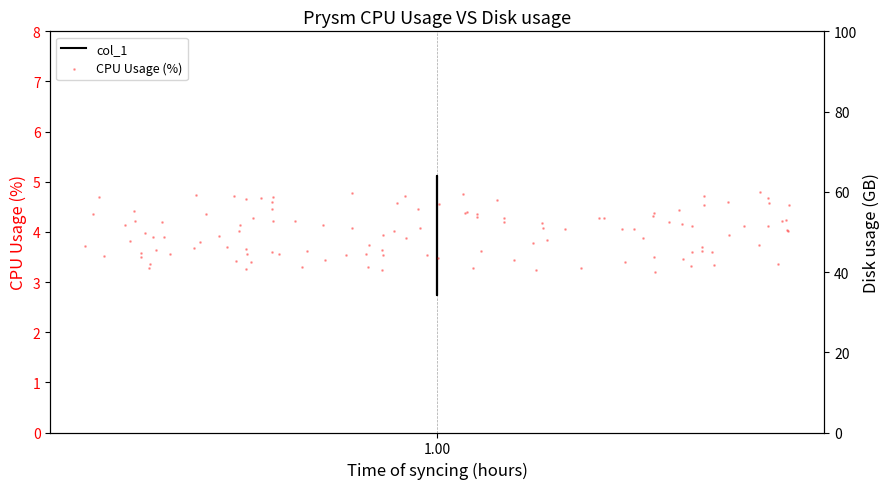

What is the change in value from 1 to 1?

+2.4